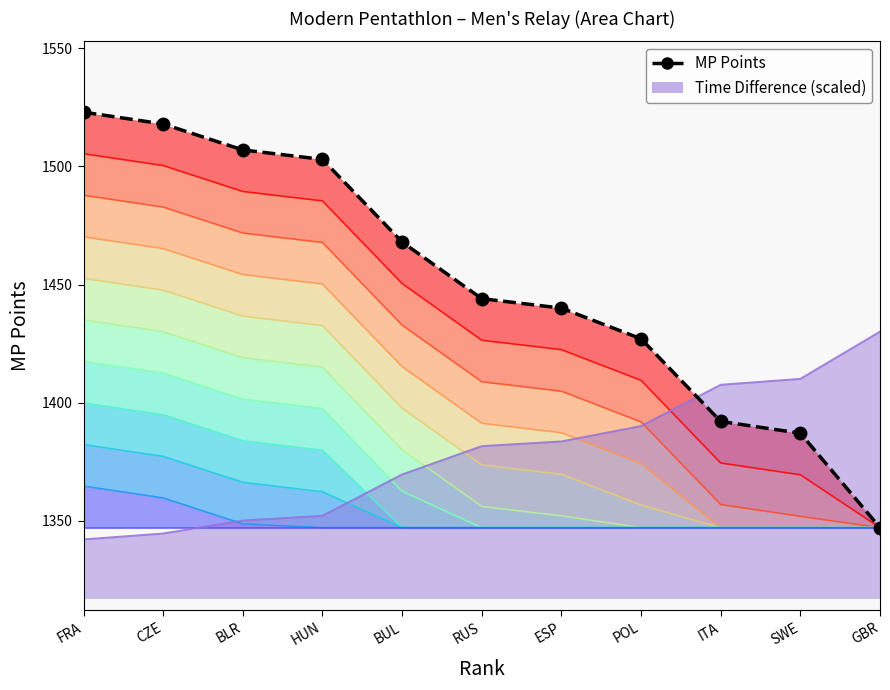

Which label corresponds to the smallest value in the chart?

GBR